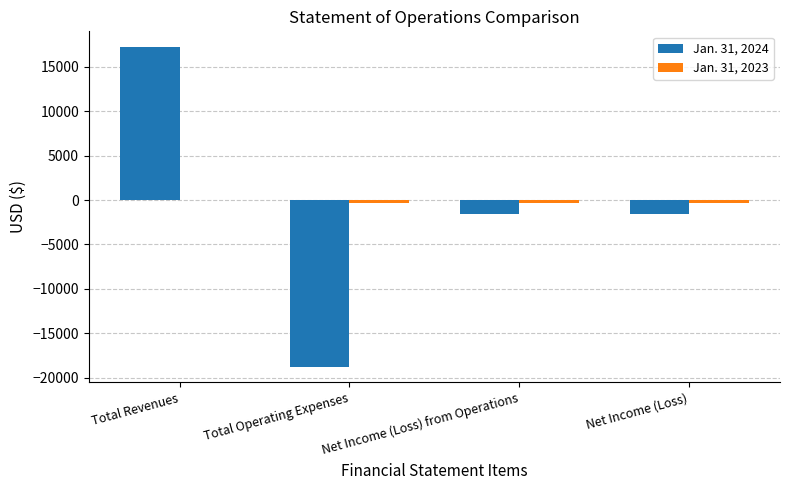

What is the total value across all series at Net Income (Loss)?

-1906